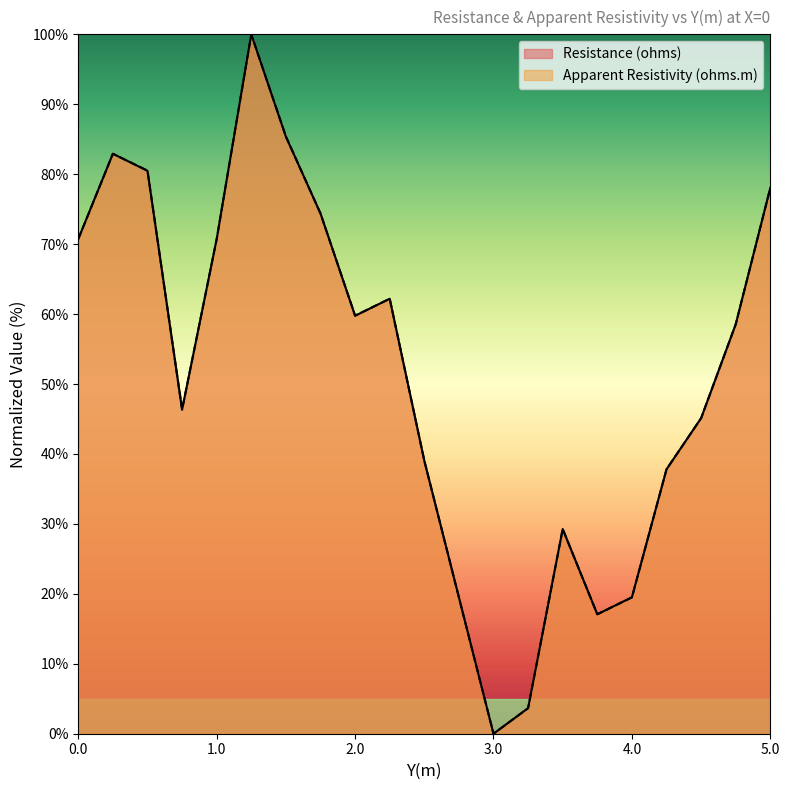

At which label does Resistance (ohms) reach its minimum?

3.0